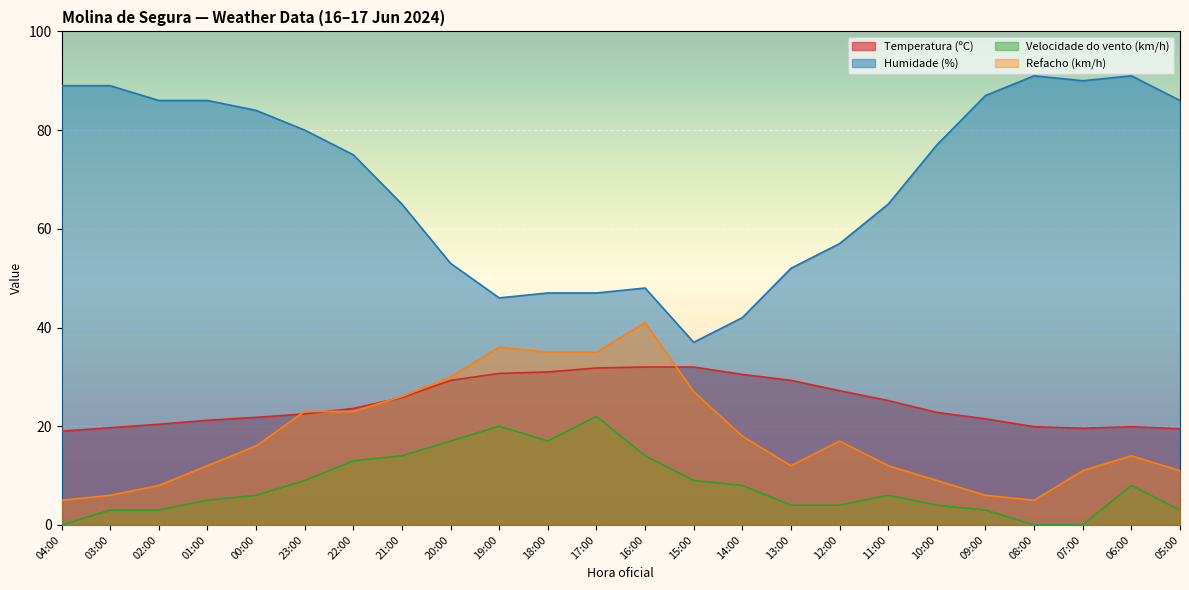

Reading left to right, extract all data points from this chart.

Temperatura (ºC): 04:00=19.0	03:00=19.7	02:00=20.4	01:00=21.2	00:00=21.8	23:00=22.5	22:00=23.6	21:00=25.8	20:00=29.3	19:00=30.7	18:00=31.0	17:00=31.8	16:00=32.0	15:00=32.0	14:00=30.5	13:00=29.3	12:00=27.2	11:00=25.2	10:00=22.8	09:00=21.5	08:00=19.9	07:00=19.6	06:00=19.9	05:00=19.5
Humidade (%): 04:00=89.0	03:00=89.0	02:00=86.0	01:00=86.0	00:00=84.0	23:00=80.0	22:00=75.0	21:00=65.0	20:00=53.0	19:00=46.0	18:00=47.0	17:00=47.0	16:00=48.0	15:00=37.0	14:00=42.0	13:00=52.0	12:00=57.0	11:00=65.0	10:00=77.0	09:00=87.0	08:00=91.0	07:00=90.0	06:00=91.0	05:00=86.0
Velocidade do vento (km/h): 04:00=0.0	03:00=3.0	02:00=3.0	01:00=5.0	00:00=6.0	23:00=9.0	22:00=13.0	21:00=14.0	20:00=17.0	19:00=20.0	18:00=17.0	17:00=22.0	16:00=14.0	15:00=9.0	14:00=8.0	13:00=4.0	12:00=4.0	11:00=6.0	10:00=4.0	09:00=3.0	08:00=0.0	07:00=0.0	06:00=8.0	05:00=3.0
Refacho (km/h): 04:00=5.0	03:00=6.0	02:00=8.0	01:00=12.0	00:00=16.0	23:00=23.0	22:00=23.0	21:00=26.0	20:00=30.0	19:00=36.0	18:00=35.0	17:00=35.0	16:00=41.0	15:00=27.0	14:00=18.0	13:00=12.0	12:00=17.0	11:00=12.0	10:00=9.0	09:00=6.0	08:00=5.0	07:00=11.0	06:00=14.0	05:00=11.0